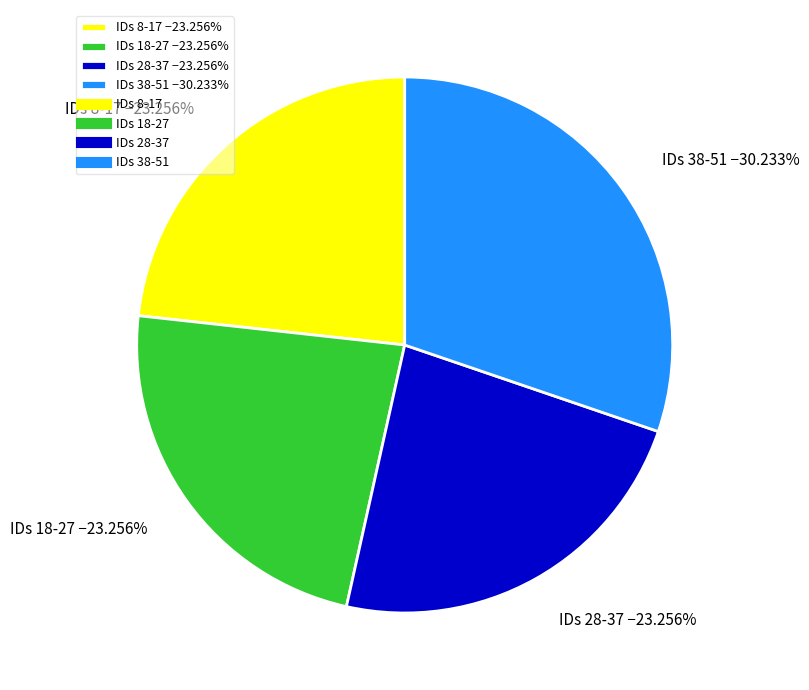

What is the ratio of the value at IDs 18-27 −23.256% to the value at IDs 38-51 −30.233%?

0.8